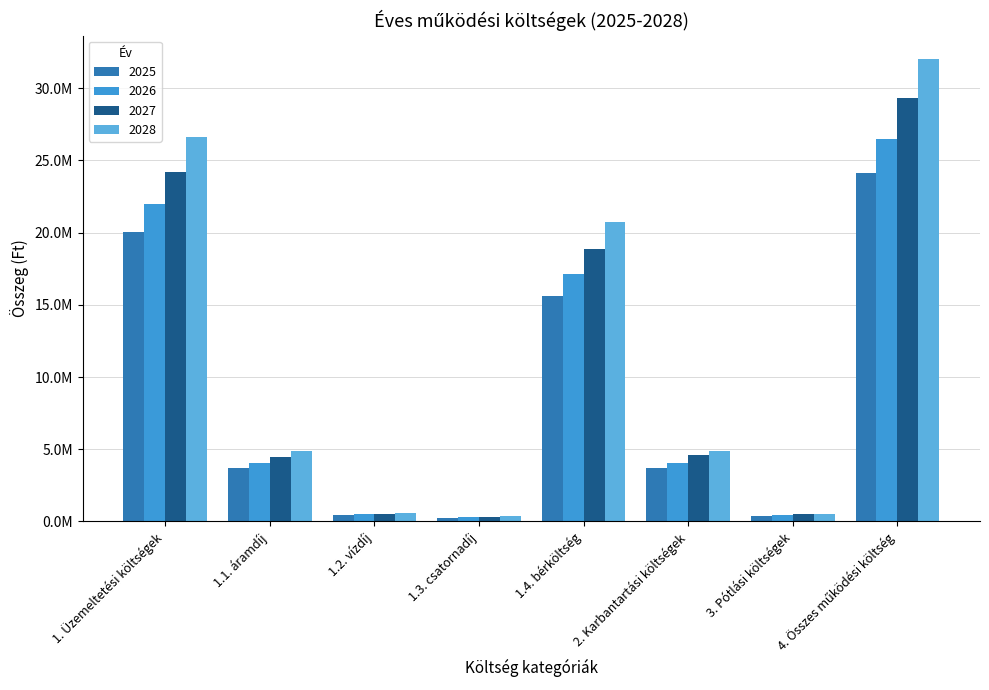

Reading right to left, what are all the values shown in this chart?

2025: 4. Összes működési költség=24108661.8	3. Pótlási költségek=405000.0	2. Karbantartási költségek=3690000.0	1.4. bérköltség=15594000.0	1.3. csatornadíj=272025.0	1.2. vízdíj=456449.8	1.1. áramdíj=3691187.0	1. Üzemeltetési költségek=20013661.8
2026: 4. Összes működési költség=26504528.0	3. Pótlási költségek=445500.0	2. Karbantartási költségek=4044000.0	1.4. bérköltség=17153400.0	1.3. csatornadíj=299227.5	1.2. vízdíj=502094.8	1.1. áramdíj=4060305.7	1. Üzemeltetési költségek=22015028.0
2027: 4. Összes működési költség=29337210.8	3. Pótlási költségek=490050.0	2. Karbantartási költségek=4630630.0	1.4. bérköltség=18868740.0	1.3. csatornadíj=329150.2	1.2. vízdíj=552304.3	1.1. áramdíj=4466336.3	1. Üzemeltetési költségek=24216530.8
2028: 4. Összes működési költség=32038978.9	3. Pótlási költségek=539055.0	2. Karbantartási költségek=4861740.0	1.4. bérköltség=20755614.0	1.3. csatornadíj=362065.3	1.2. vízdíj=607534.8	1.1. áramdíj=4912969.9	1. Üzemeltetési költségek=26638183.9